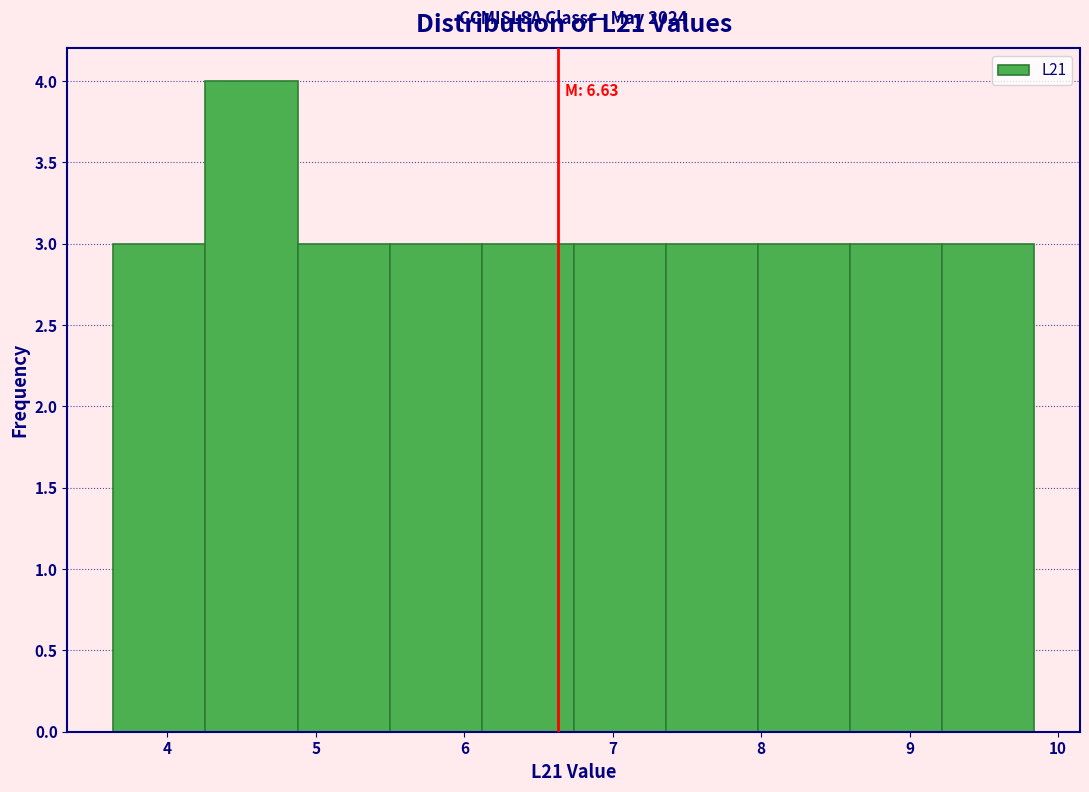

Which range on the x-axis has the tallest bar?

4.3 to 4.9